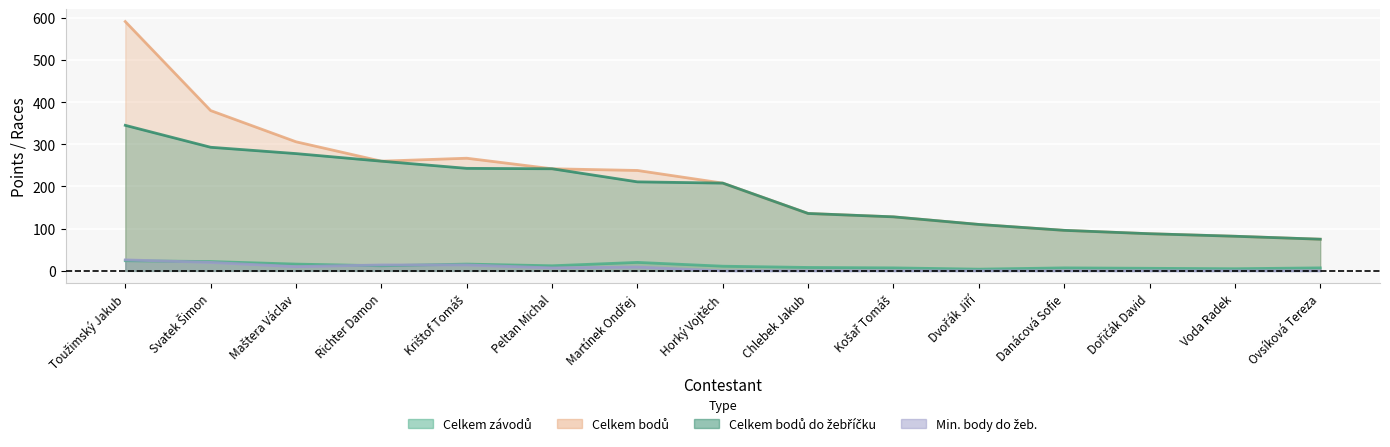

What is the difference between the Celkem bodů values at Voda Radek and Svatek Šimon?

298